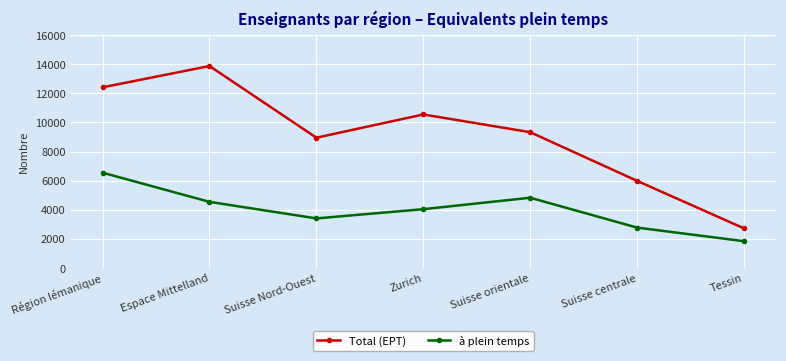

How many series are shown in this chart?

2